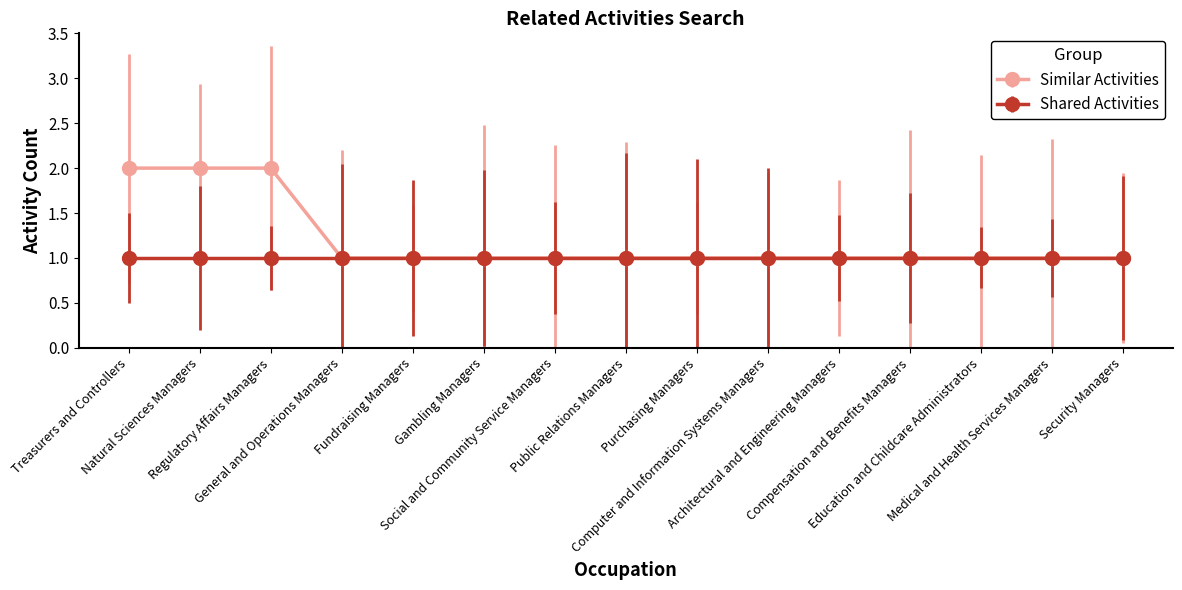

Rank the series by their average value, from lowest to highest.

Shared Activities, Similar Activities